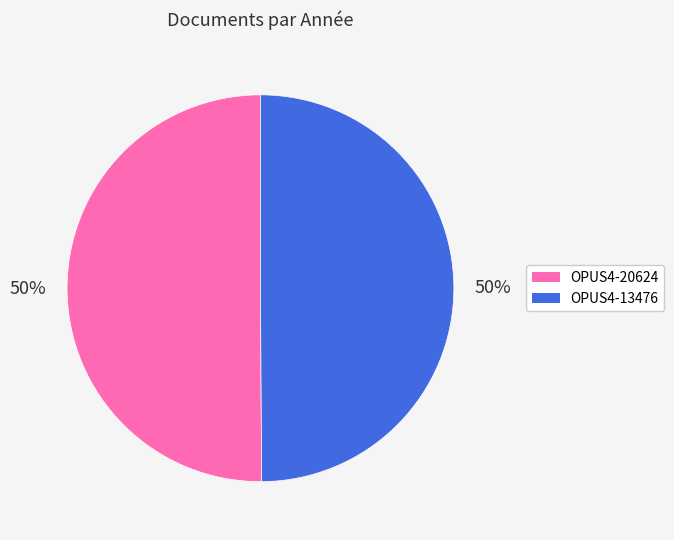

What is the ratio of the value at OPUS4-20624 to the value at OPUS4-13476?

1.0